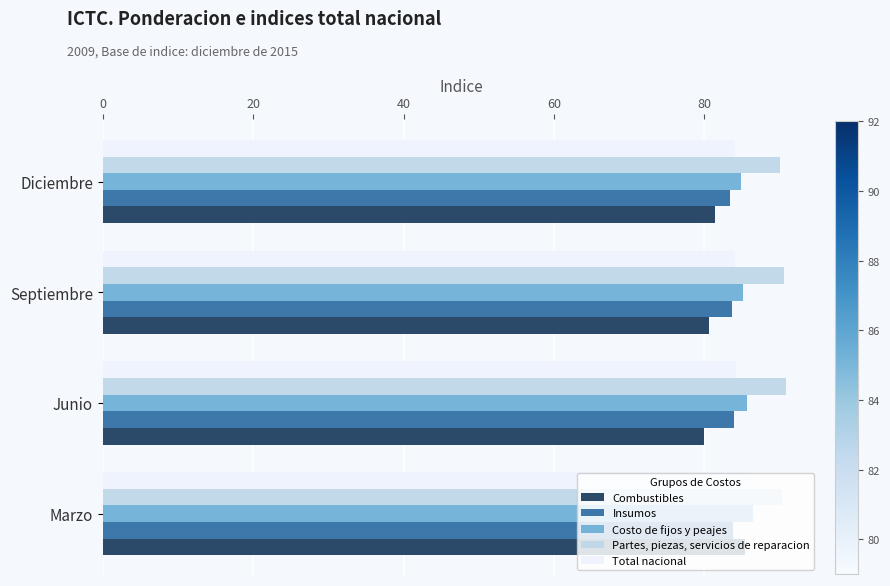

What is the average value of the Costo de fijos y peajes series?

85.5